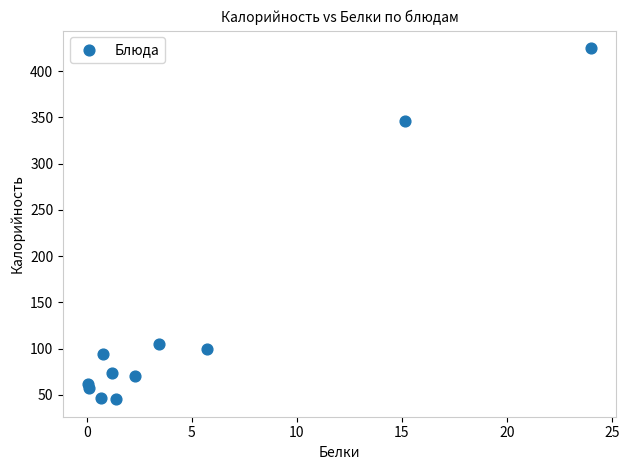

What Y value in the scatter plot is closest to 235?

346.0